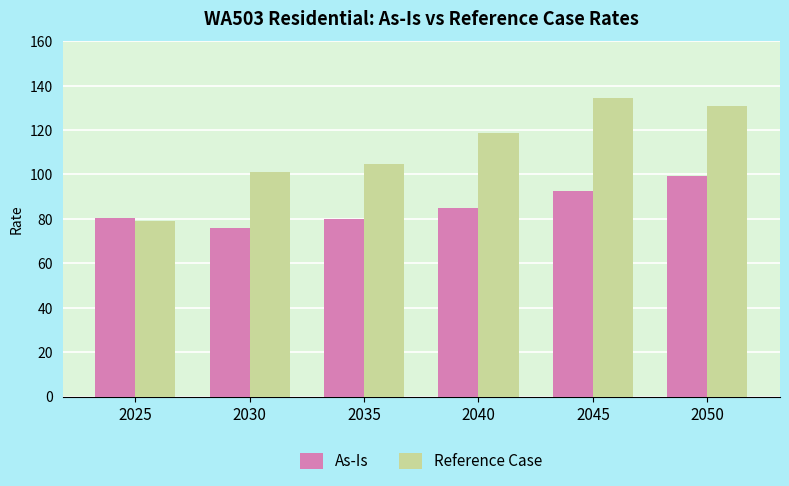

At which label is Reference Case closest to 106?

2035